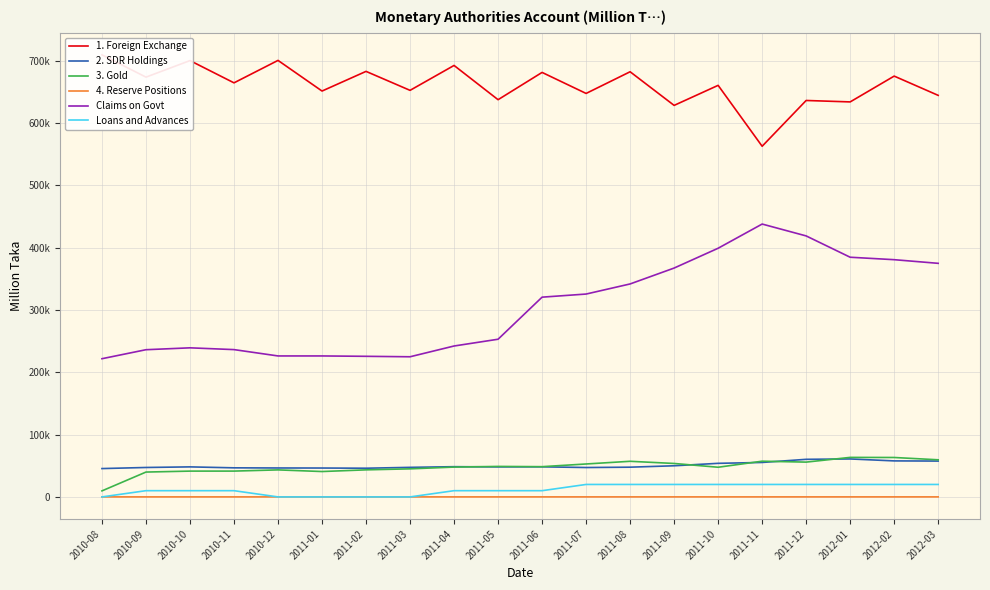

Reading left to right, what are all the values shown in this chart?

1. Foreign Exchange: 2010-08=709707	2010-09=673888	2010-10=700447	2010-11=664718	2010-12=700755	2011-01=651565	2011-02=683132	2011-03=652674	2011-04=692657	2011-05=637677	2011-06=681461	2011-07=647717	2011-08=682522	2011-09=628530	2011-10=660697	2011-11=562929	2011-12=636416	2012-01=634122	2012-02=675550	2012-03=644626
2. SDR Holdings: 2010-08=45500	2010-09=47250	2010-10=48216	2010-11=46683	2010-12=46459	2011-01=46369	2011-02=46062	2011-03=47444	2011-04=48530	2011-05=48176	2011-06=48299	2011-07=47186	2011-08=47739	2011-09=49988	2011-10=53912	2011-11=55314	2011-12=60346	2012-01=60948	2012-02=57817	2012-03=57549
3. Gold: 2010-08=9688	2010-09=39902	2010-10=41419	2010-11=41452	2010-12=43387	2011-01=40743	2011-02=43442	2011-03=45061	2011-04=47886	2011-05=48947	2011-06=48551	2011-07=52873	2011-08=57180	2011-09=53694	2011-10=47633	2011-11=57334	2011-12=55868	2012-01=63449	2012-02=63292	2012-03=59584
4. Reserve Positions: 2010-08=43	2010-09=45	2010-10=46	2010-11=44	2010-12=44	2011-01=46	2011-02=46	2011-03=47	2011-04=48	2011-05=48	2011-06=49	2011-07=49	2011-08=49	2011-09=48	2011-10=50	2011-11=50	2011-12=52	2012-01=54	2012-02=52	2012-03=52
Claims on Govt: 2010-08=221859	2010-09=236312	2010-10=239334	2010-11=236477	2010-12=226303	2011-01=226304	2011-02=225706	2011-03=224974	2011-04=242264	2011-05=253134	2011-06=320676	2011-07=325669	2011-08=341887	2011-09=367398	2011-10=399202	2011-11=438036	2011-12=418985	2012-01=384764	2012-02=380833	2012-03=374979
Loans and Advances: 2010-08=0	2010-09=10000	2010-10=10000	2010-11=10000	2010-12=0	2011-01=0	2011-02=0	2011-03=0	2011-04=10000	2011-05=10000	2011-06=10000	2011-07=20000	2011-08=20000	2011-09=20000	2011-10=20000	2011-11=20000	2011-12=20000	2012-01=20000	2012-02=20000	2012-03=20000